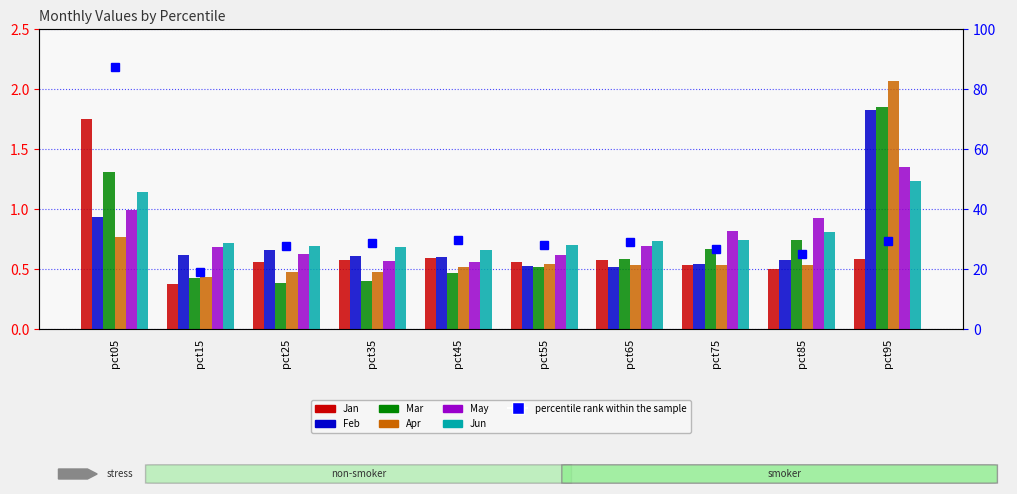

Which series has the largest range (max minus min)?

Apr